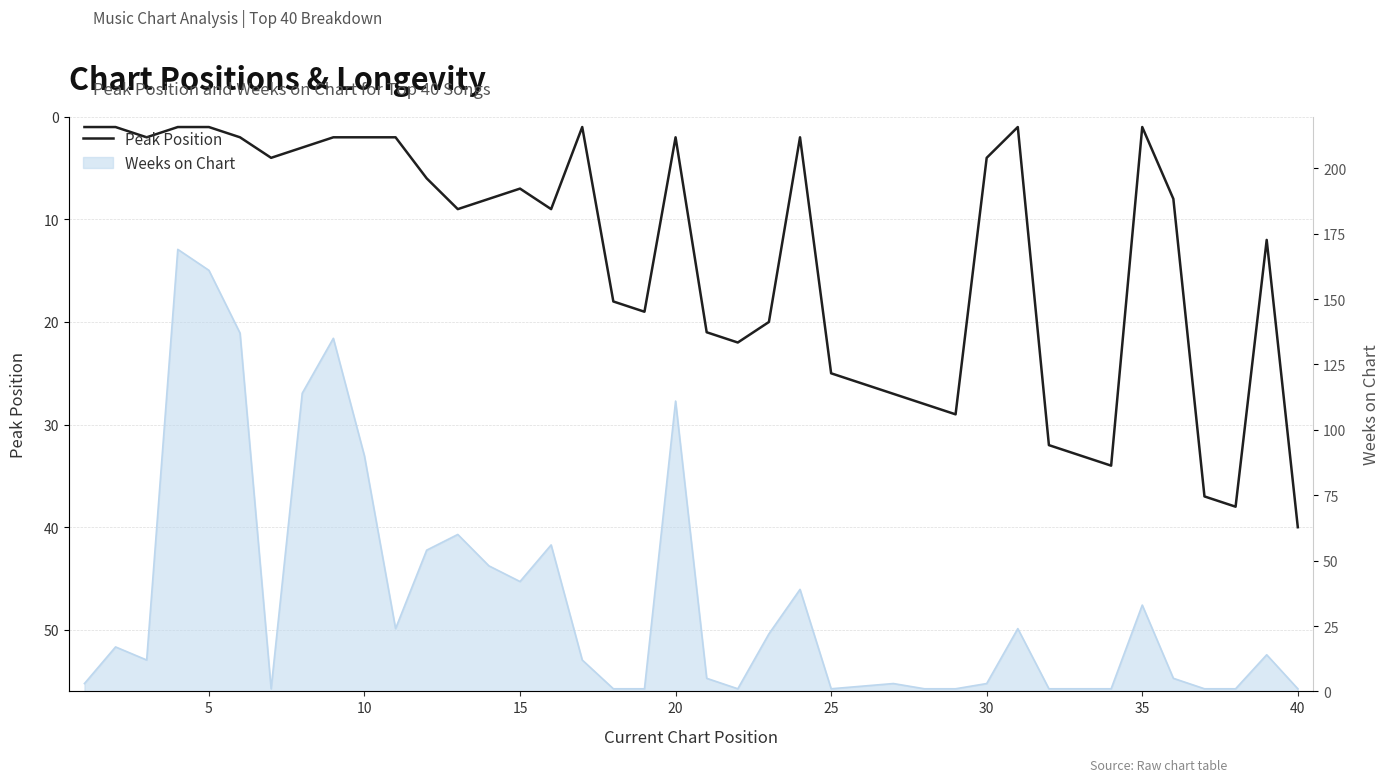

The chart shows a value of 55 at 33. True or false?

False